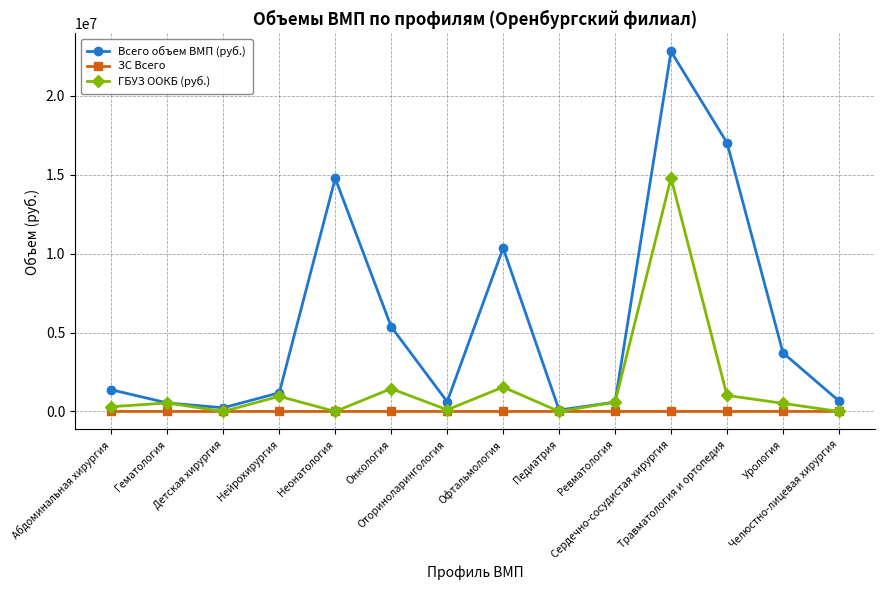

What is the label of the 7th point from the left?

Оториноларингология